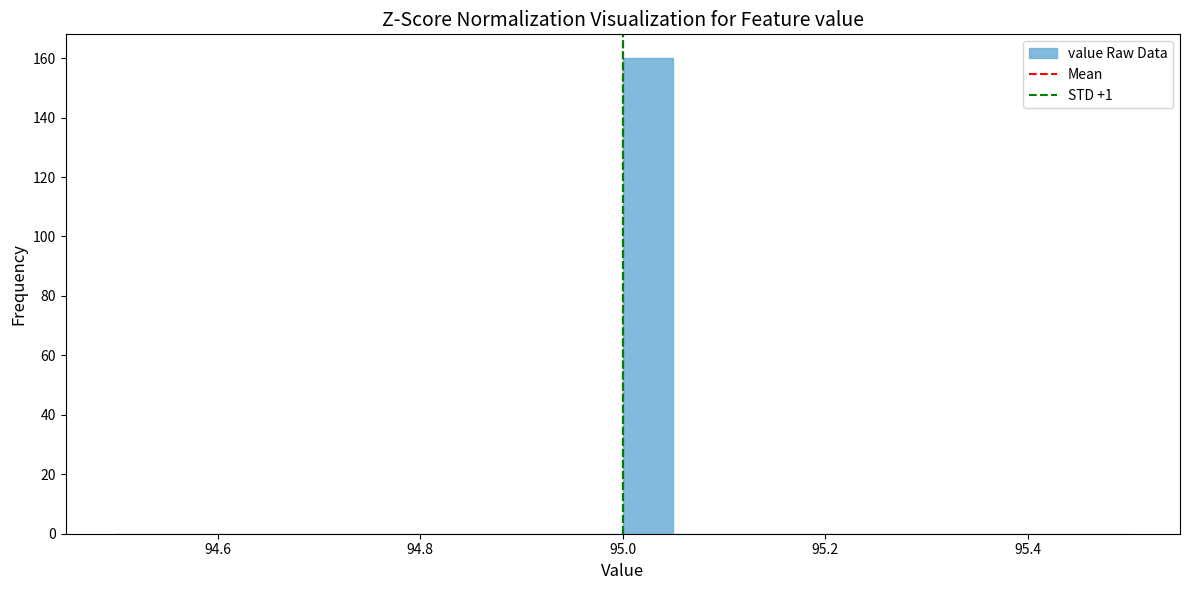

Around what value on the x-axis is the tallest bar? Give the approximate position of its centre, as read against the axis.

95.02